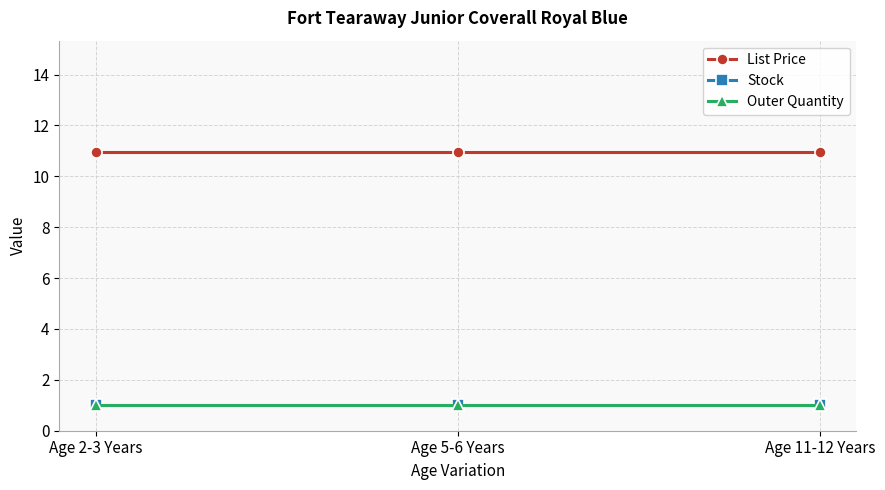

Reading left to right, extract all data points from this chart.

List Price: 10.9	10.9	10.9
Stock: 1.0	1.0	1.0
Outer Quantity: 1.0	1.0	1.0